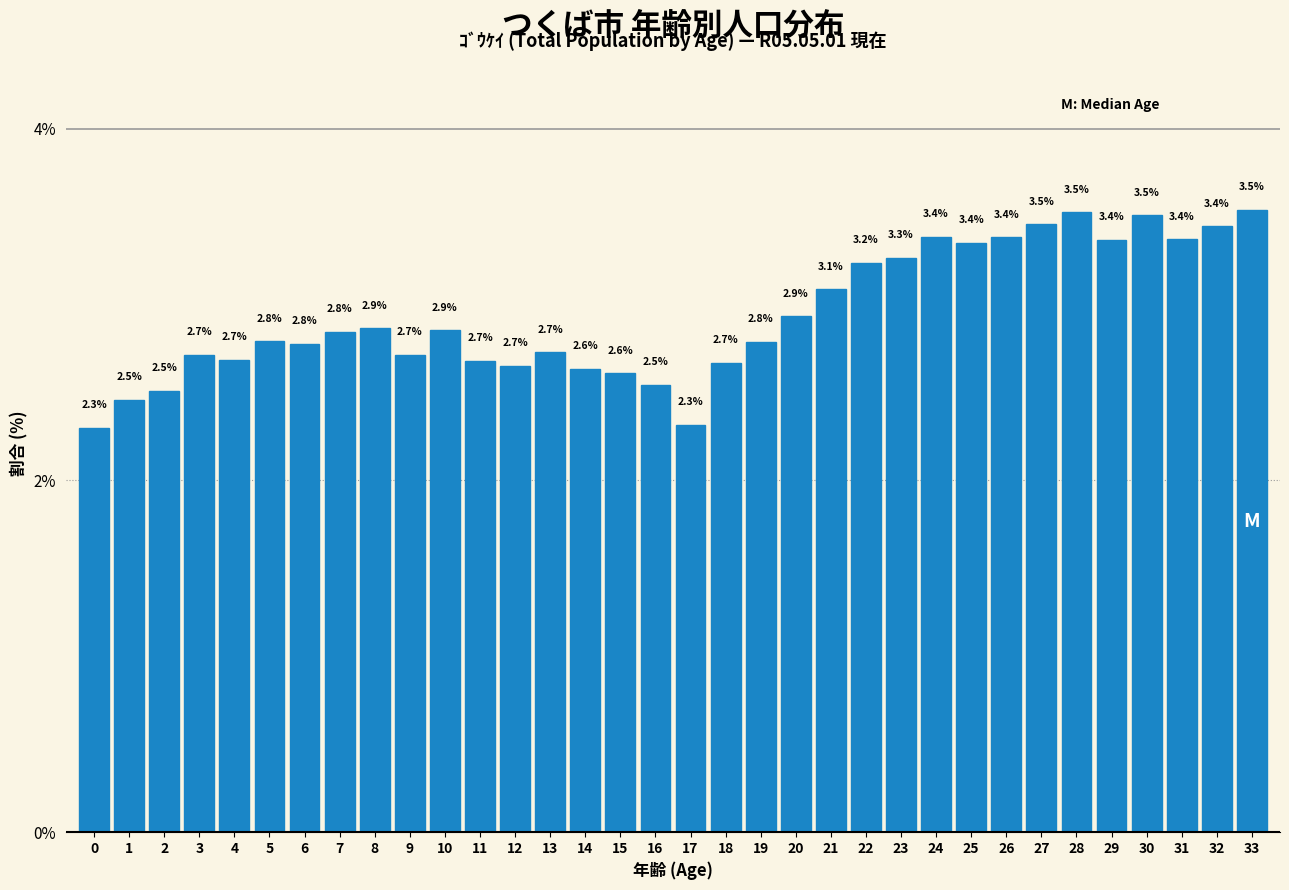

Reading left to right, what are all the values shown in this chart?

0=2.3	1=2.5	2=2.5	3=2.7	4=2.7	5=2.8	6=2.8	7=2.8	8=2.9	9=2.7	10=2.9	11=2.7	12=2.7	13=2.7	14=2.6	15=2.6	16=2.5	17=2.3	18=2.7	19=2.8	20=2.9	21=3.1	22=3.2	23=3.3	24=3.4	25=3.4	26=3.4	27=3.5	28=3.5	29=3.4	30=3.5	31=3.4	32=3.4	33=3.5